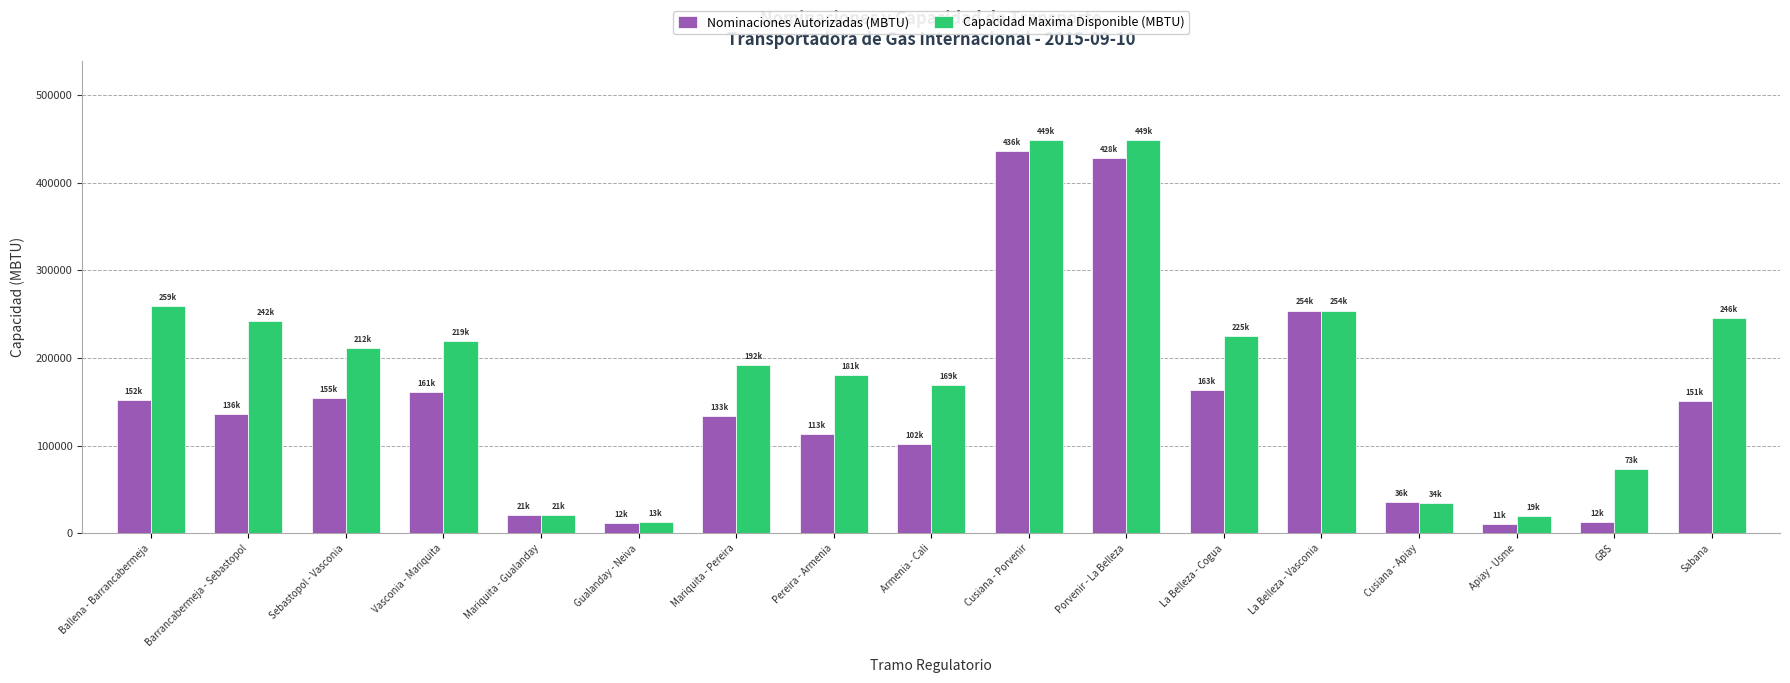

Which series has the widest spread of values?

Capacidad Maxima Disponible (MBTU)